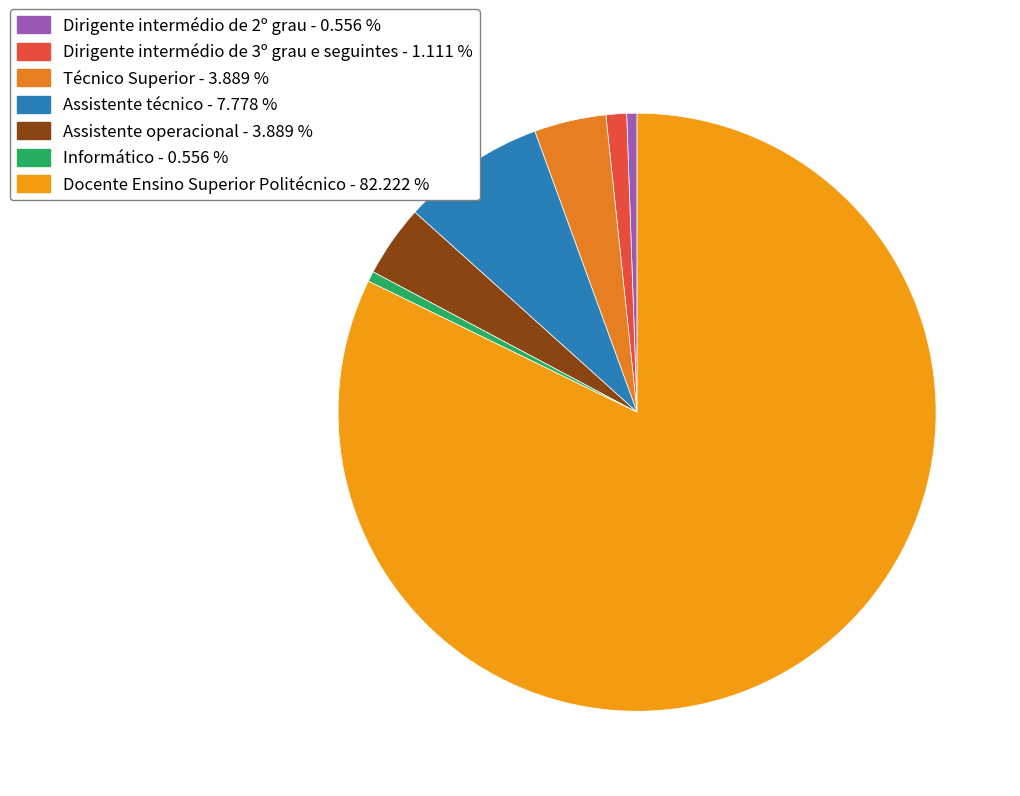

Which slice represents more than half of the pie?

Docente Ensino Superior Politécnico